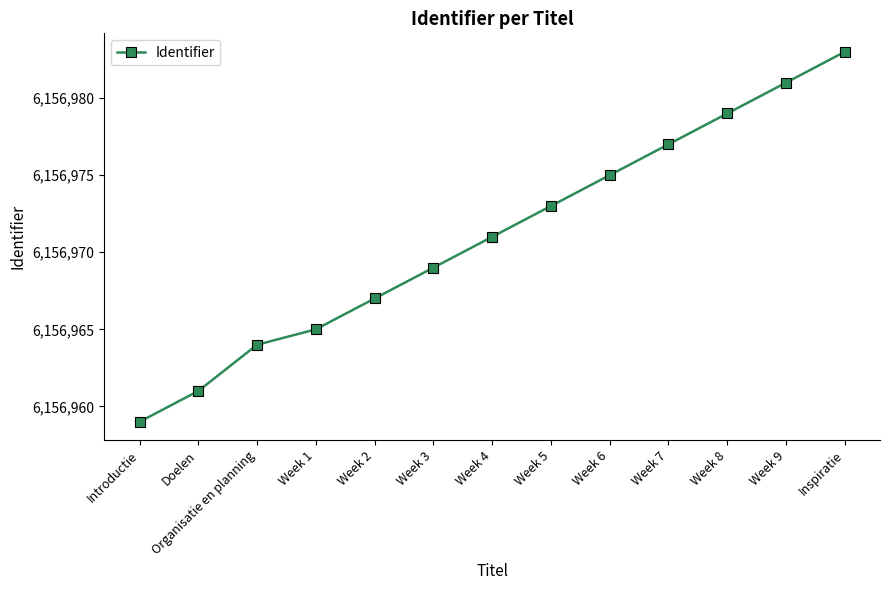

The chart shows a value of 9824069 at Week 1. True or false?

False